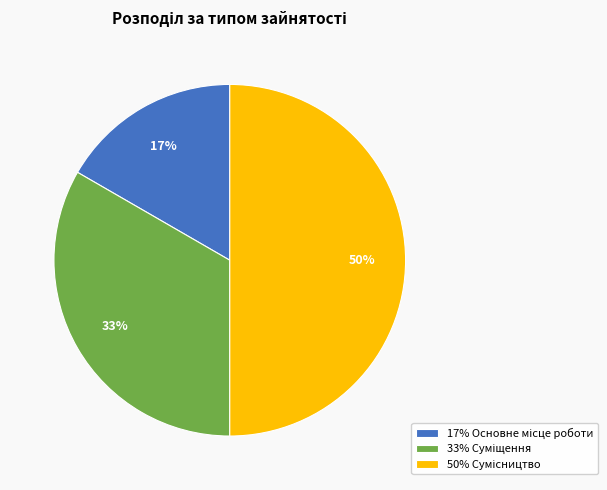

To the nearest percent, what is the average slice percentage?

33%